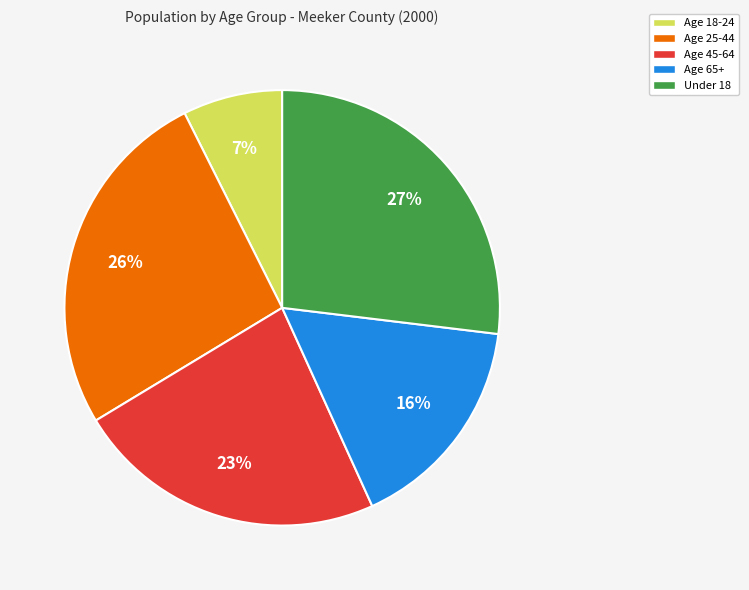

Which slice is the smallest?

Age 18-24